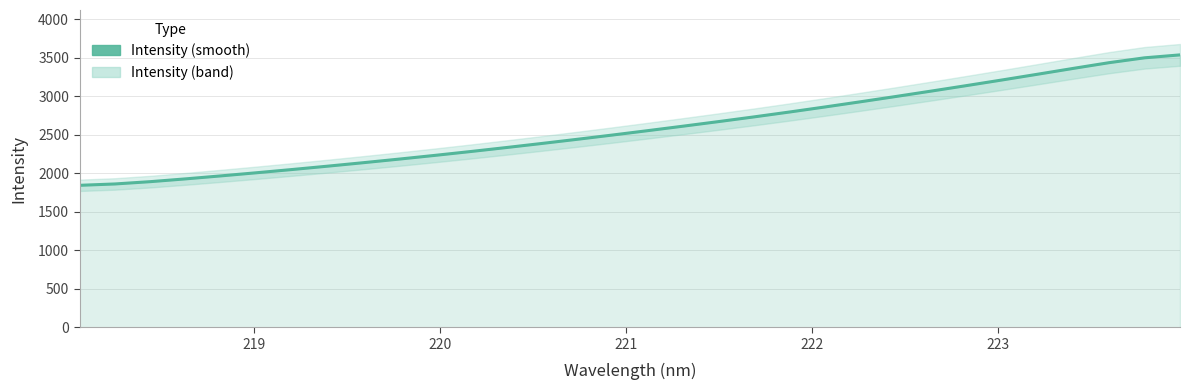

What is the average value?

2589.1